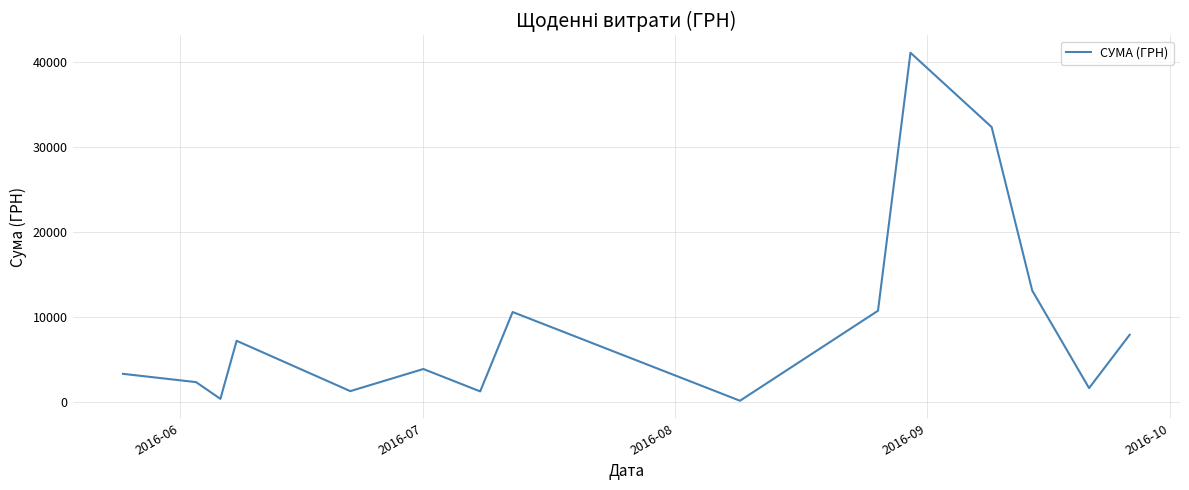

What is the maximum value shown in the chart?

41121.0